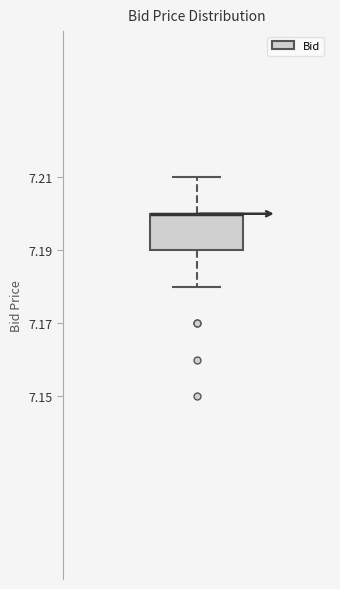

Transcribe this box plot: give where the median line is, the range the box spans, and where the two whiskers end, as read against the y-axis. The values are not printed on the chart, so give them approximately, as read against the axis.

median 7.20 (drawn on the box's upper edge), box 7.19 to 7.20, whiskers 7.18 to 7.21